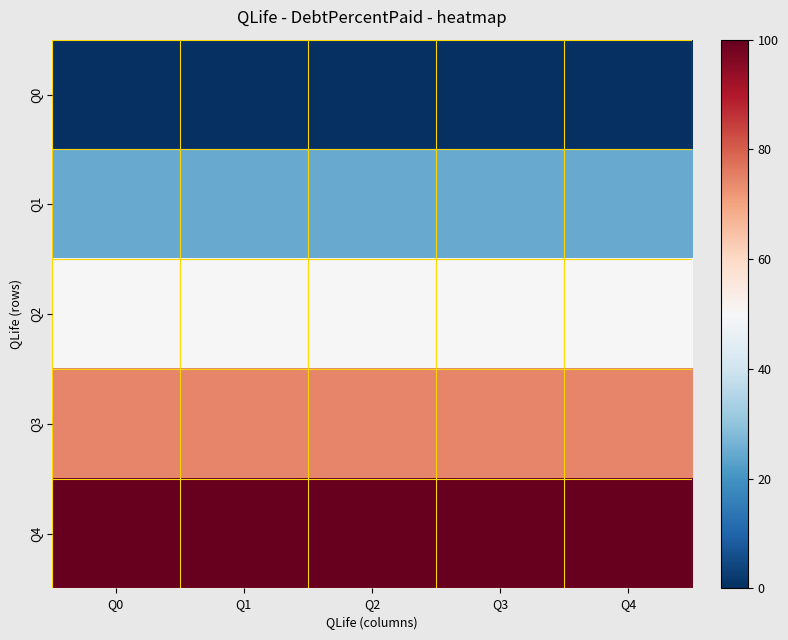

Reading left to right, what are all the values shown in this chart?

Q0: Q0=0.0	Q1=0.0	Q2=0.0	Q3=0.0	Q4=0.0
Q1: Q0=24.9	Q1=24.9	Q2=24.9	Q3=24.9	Q4=24.9
Q2: Q0=49.7	Q1=49.7	Q2=49.7	Q3=49.7	Q4=49.7
Q3: Q0=74.5	Q1=74.5	Q2=74.5	Q3=74.5	Q4=74.5
Q4: Q0=100.0	Q1=100.0	Q2=100.0	Q3=100.0	Q4=100.0